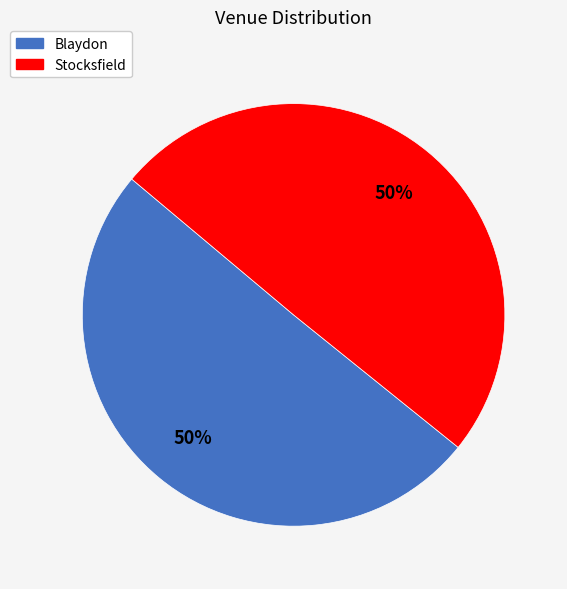

How many segments does this pie chart have?

2